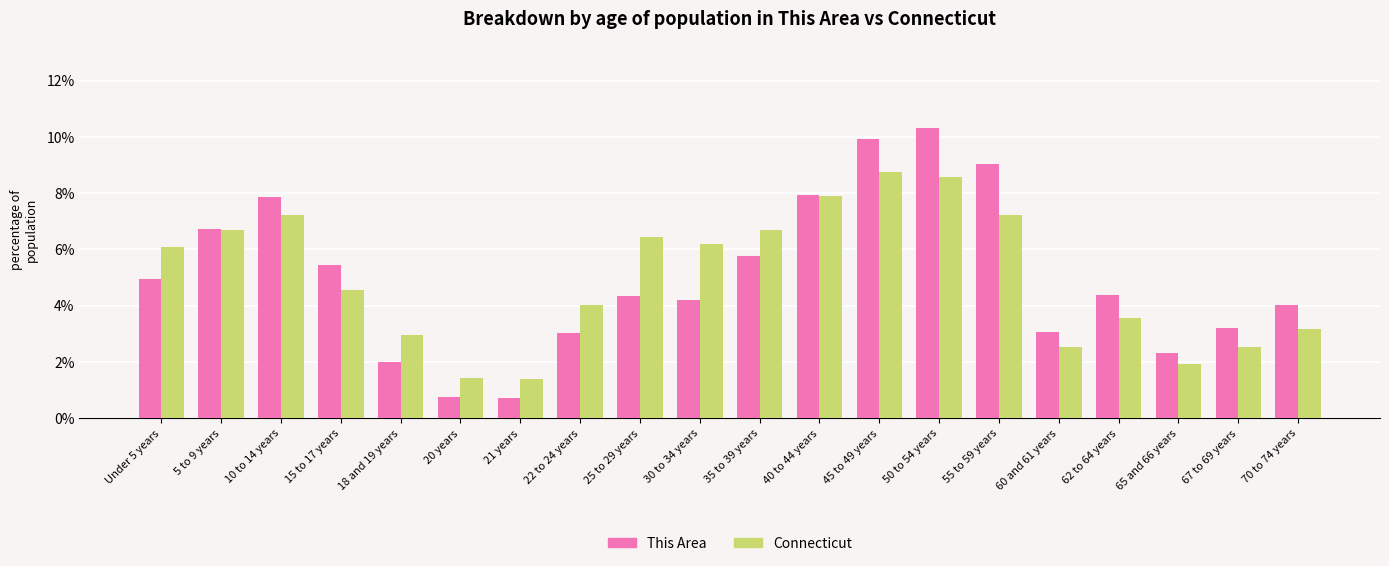

True or false: This Area has a value of 10.3 at 50 to 54 years.

True